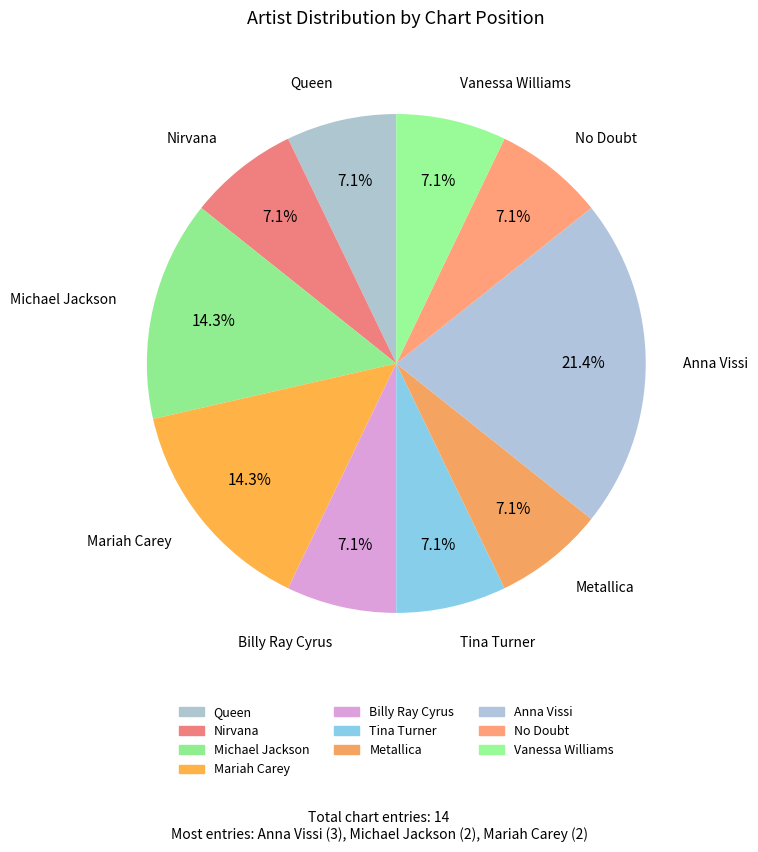

Does Tina Turner represent more than half of the total?

No